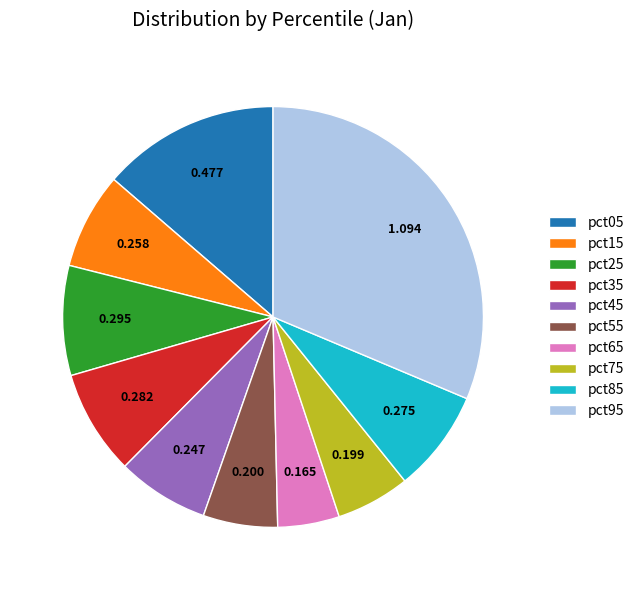

Combined, do pct15 and pct05 account for over 50%?

No